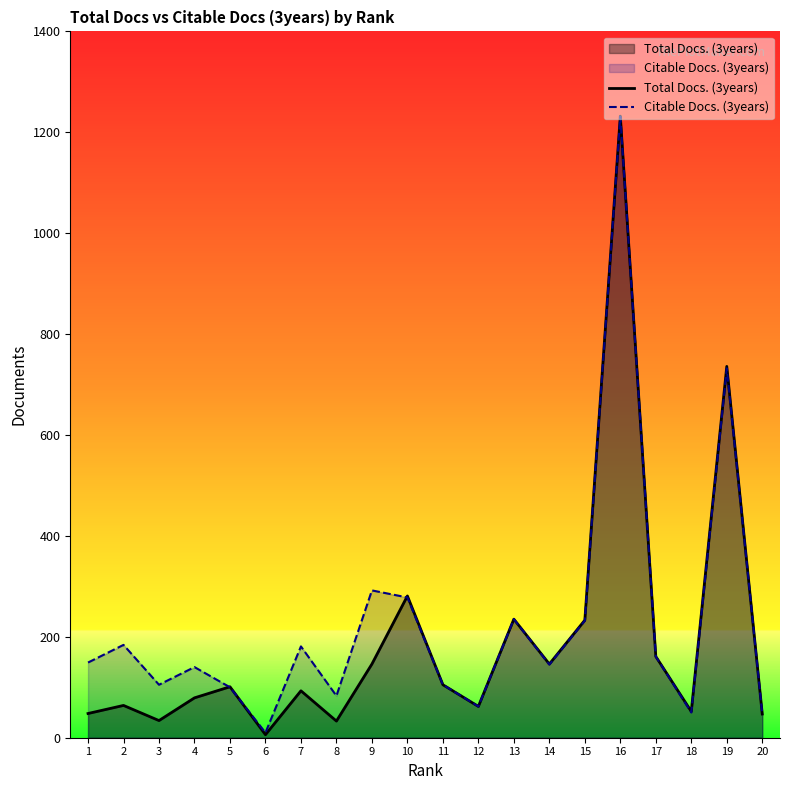

List the series in order of their overall mean, lowest first.

Total Docs. (3years), Citable Docs. (3years)